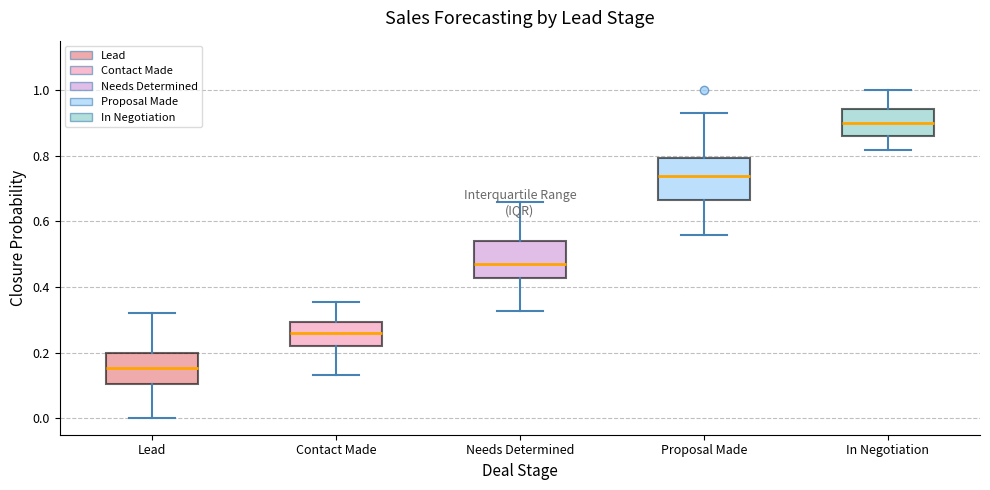

Which box's median line is the lowest?

Lead